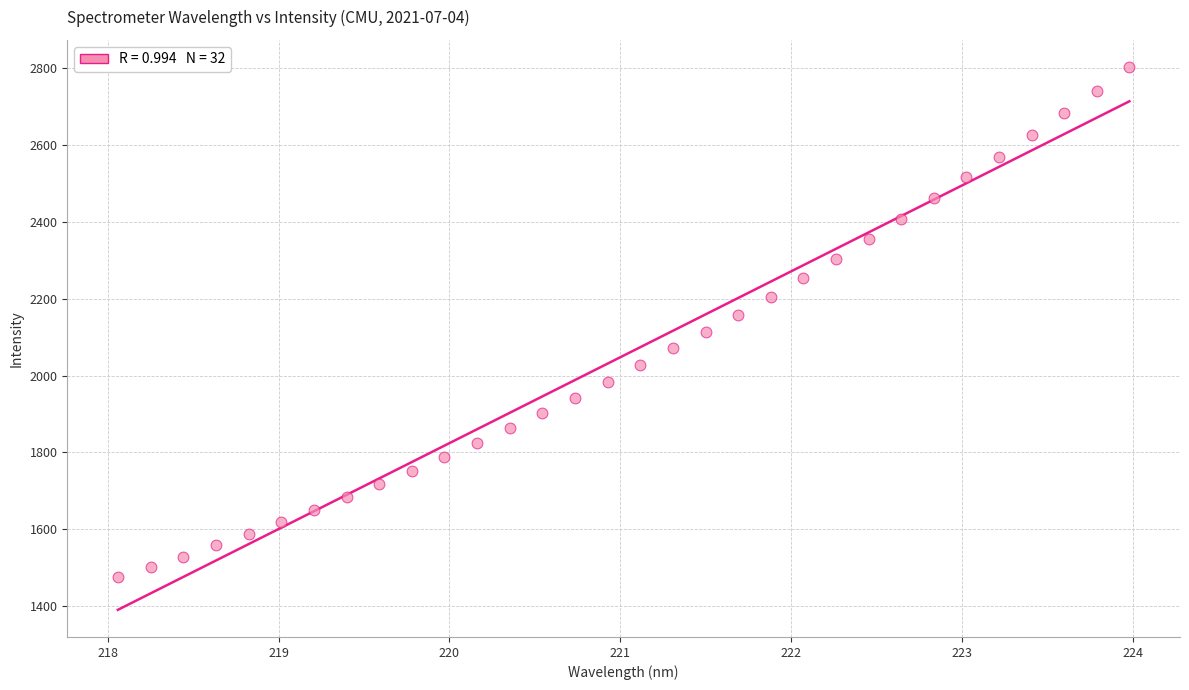

What is the range of Y values (max minus min)?

1327.5